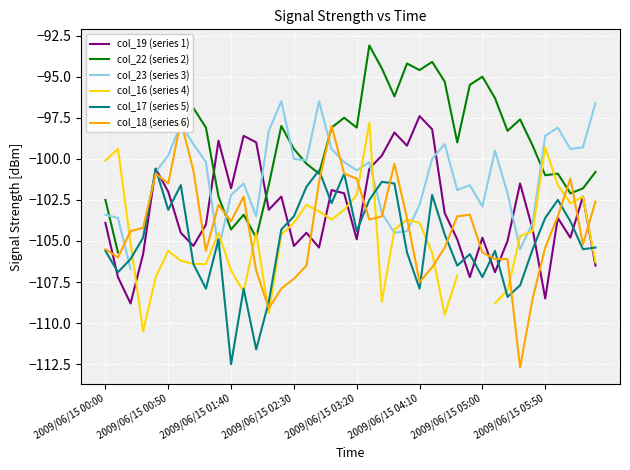

What is the minimum value for col_19 (series 1)?

-108.8